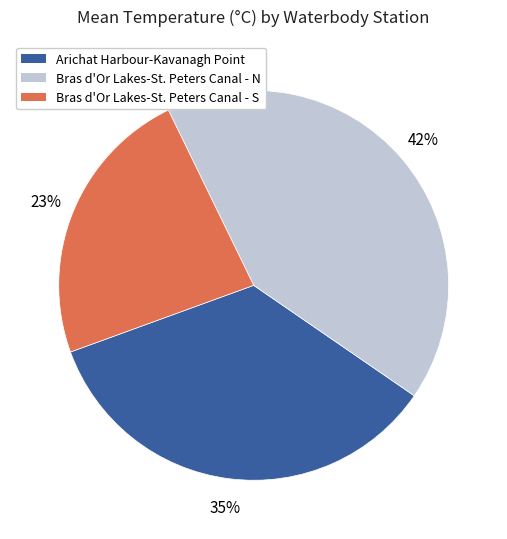

What is the ratio of the value at Arichat Harbour-Kavanagh Point to the value at Bras d'Or Lakes-St. Peters Canal - N?

0.8